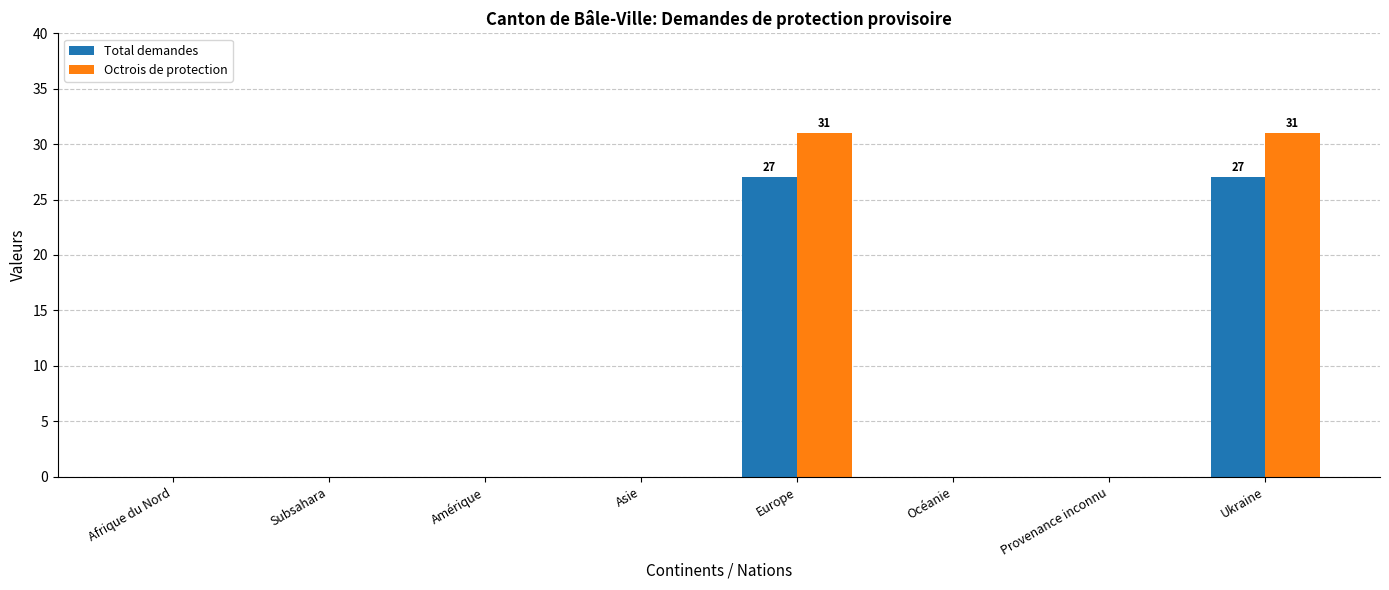

True or false: Octrois de protection has a value of 19 at Amérique.

False